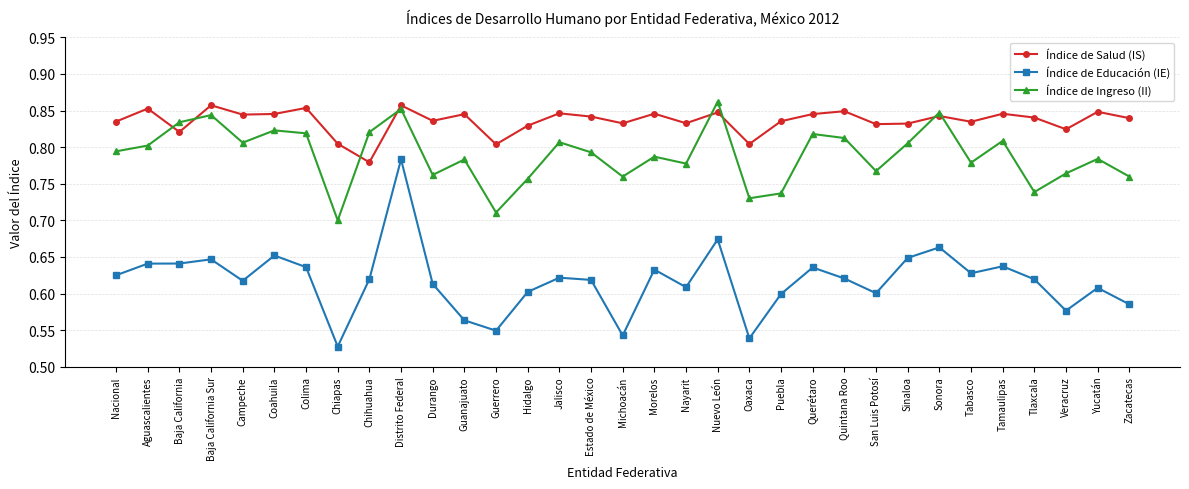

True or false: Índice de Ingreso (II) and Índice de Educación (IE) intersect in this chart.

False